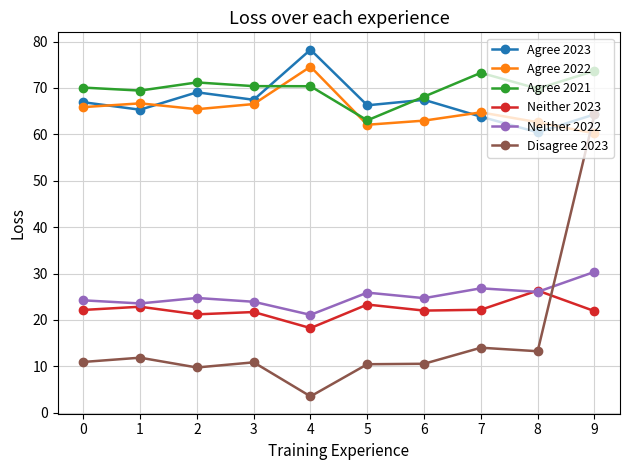

Is the value of Disagree 2023 at 0 greater than the value of Agree 2023 at 2?

No